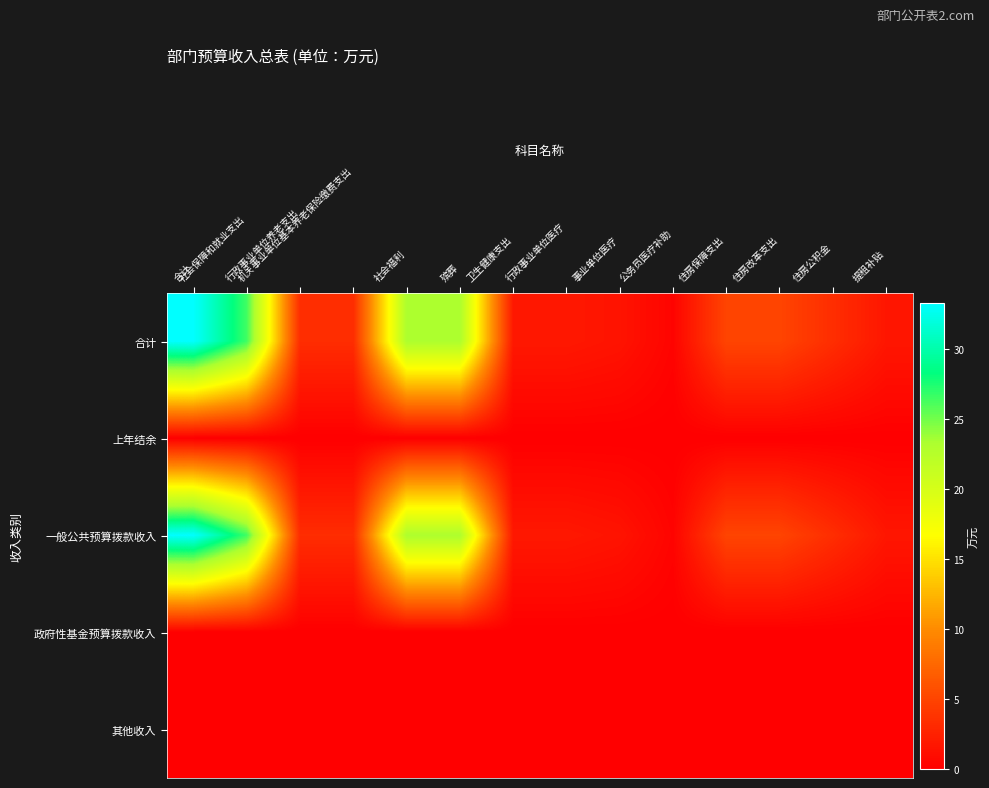

Rank the series at 住房保障支出 from highest to lowest value.

合计, 一般公共预算拨款收入, 上年结余, 政府性基金预算拨款收入, 其他收入